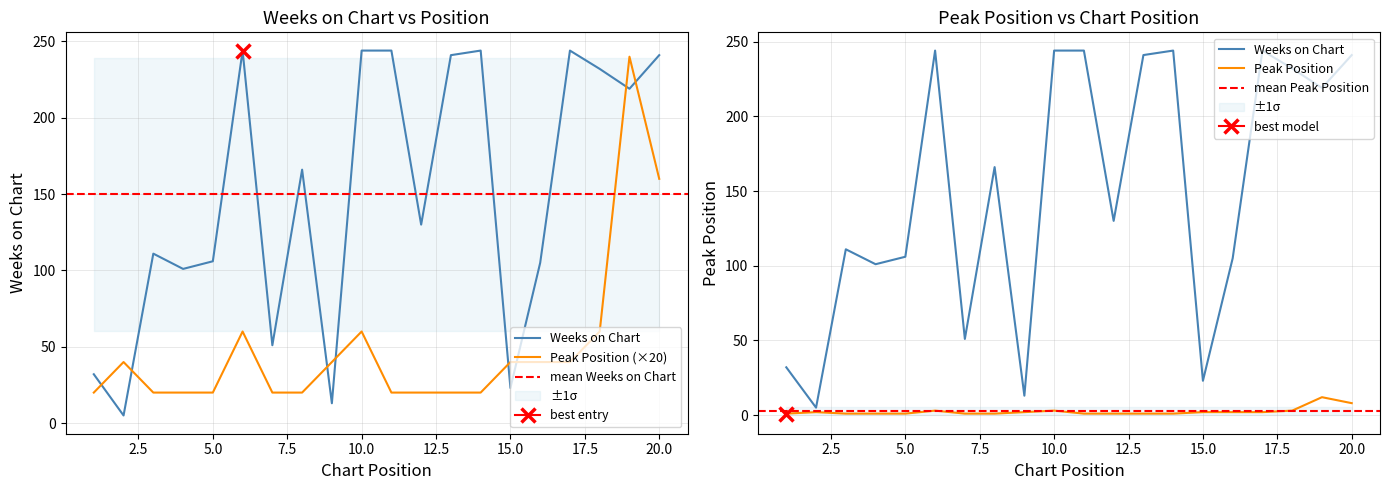

What is the total value across all series at 5?

107